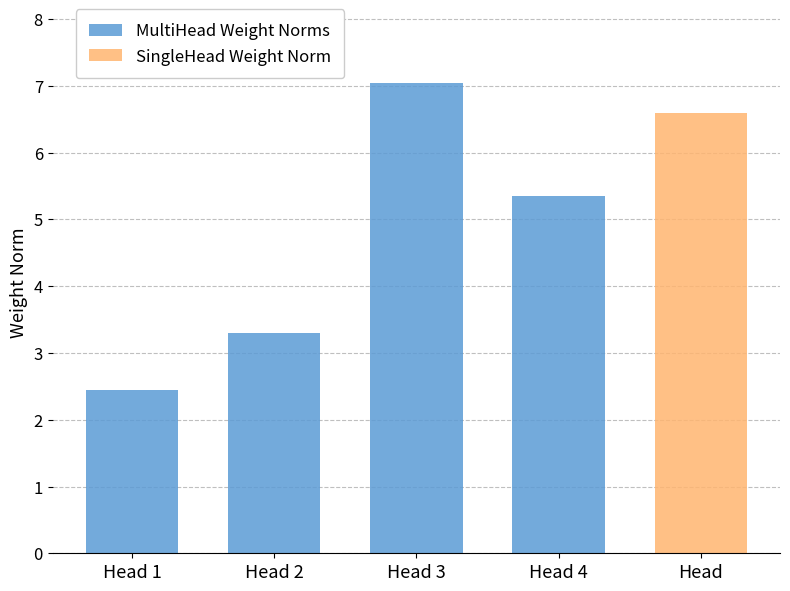

What is the average value of the MultiHead Weight Norms series?

4.5